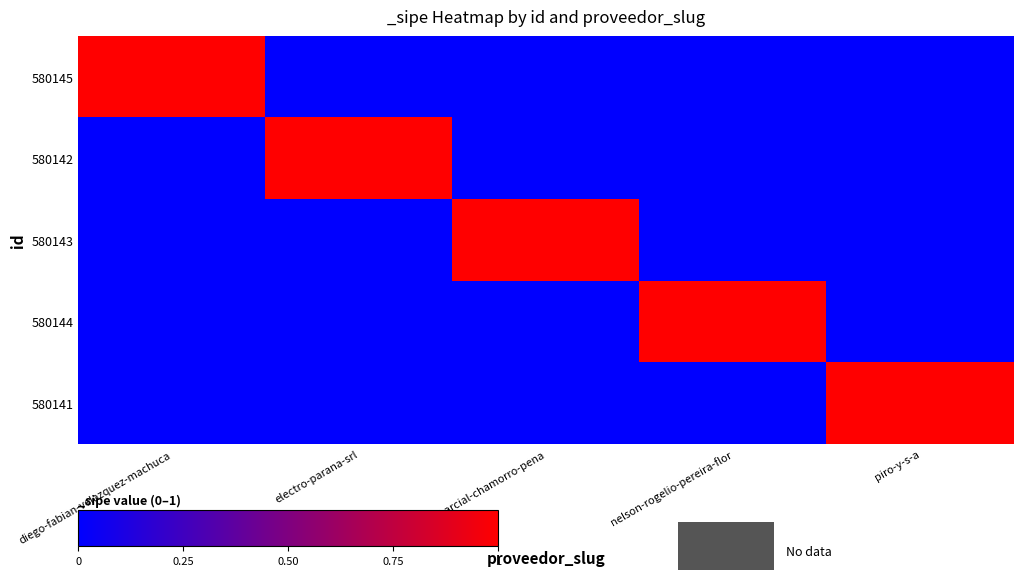

Between electro-parana-srl and diego-fabian-velazquez-machuca, which is larger?

diego-fabian-velazquez-machuca